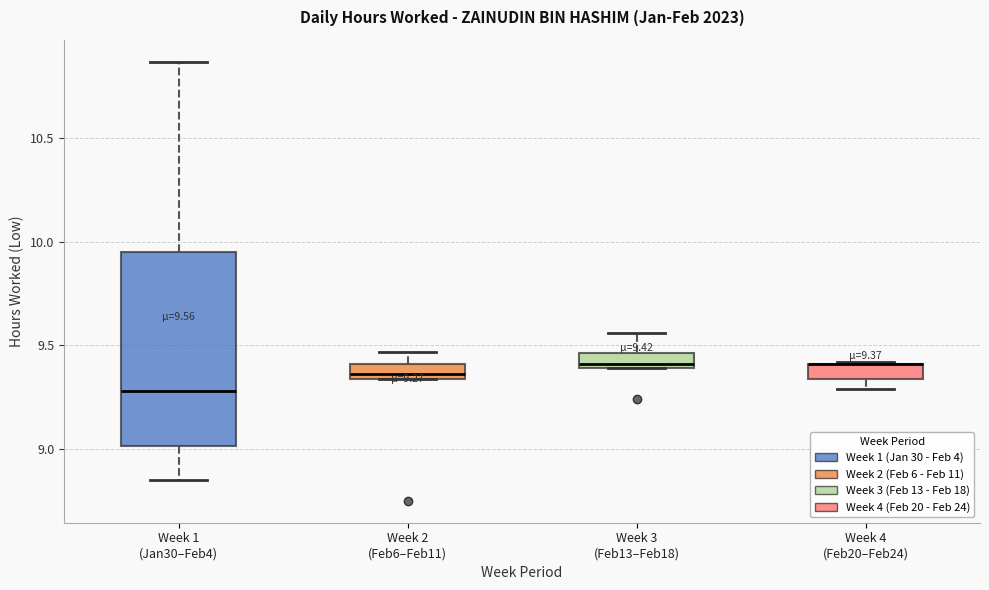

Which box is the tallest, from its lower edge to its upper edge?

Week 1 (Jan30–Feb4)